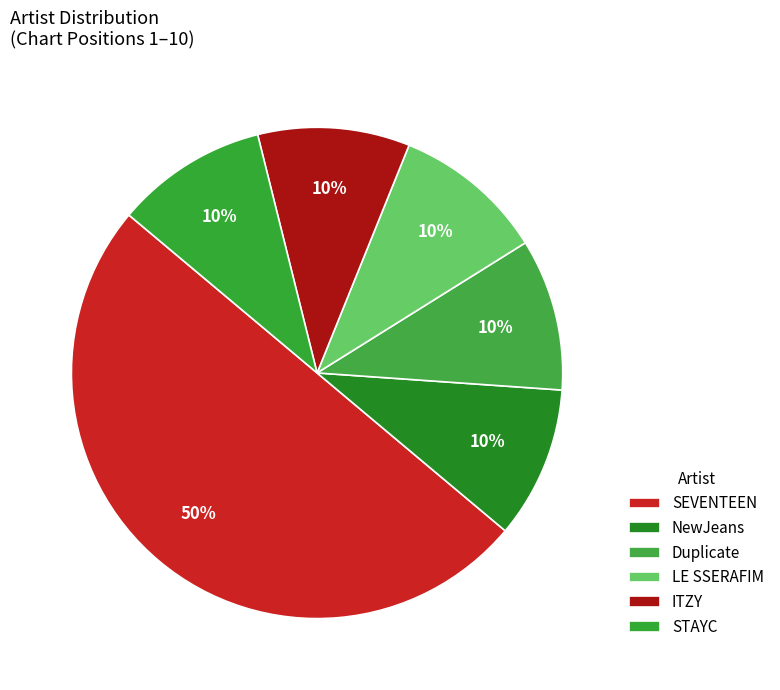

Is the sum of LE SSERAFIM and NewJeans greater than half?

No